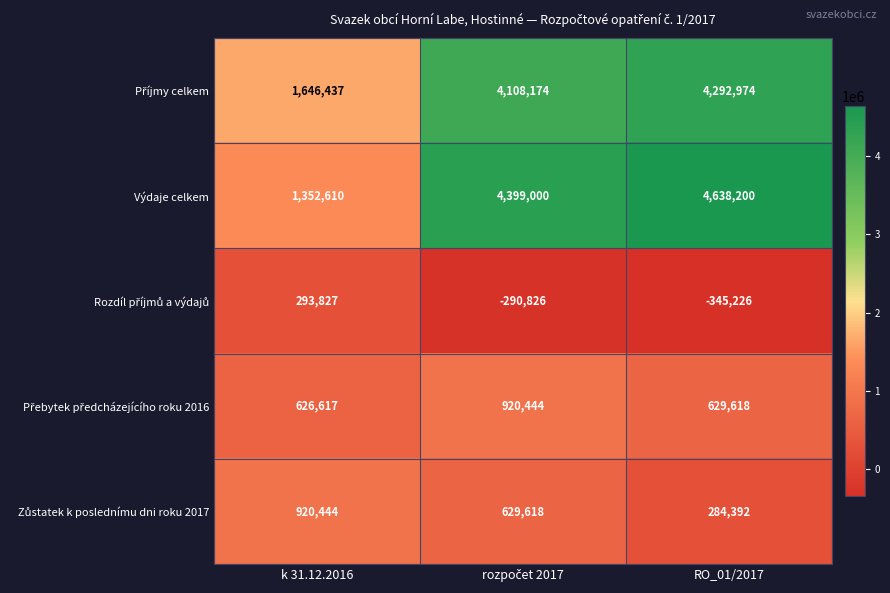

Which series has the largest total across all categories?

Výdaje celkem